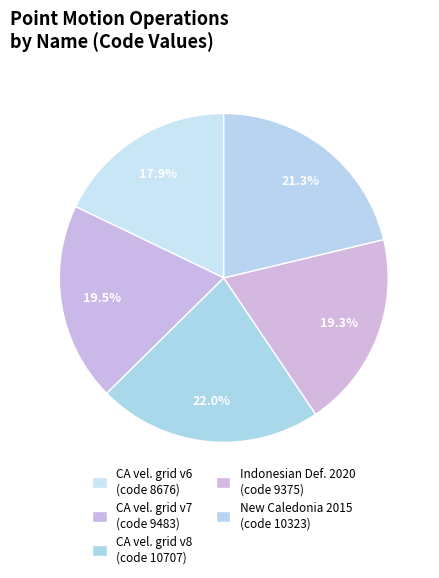

How many segments does this pie chart have?

5